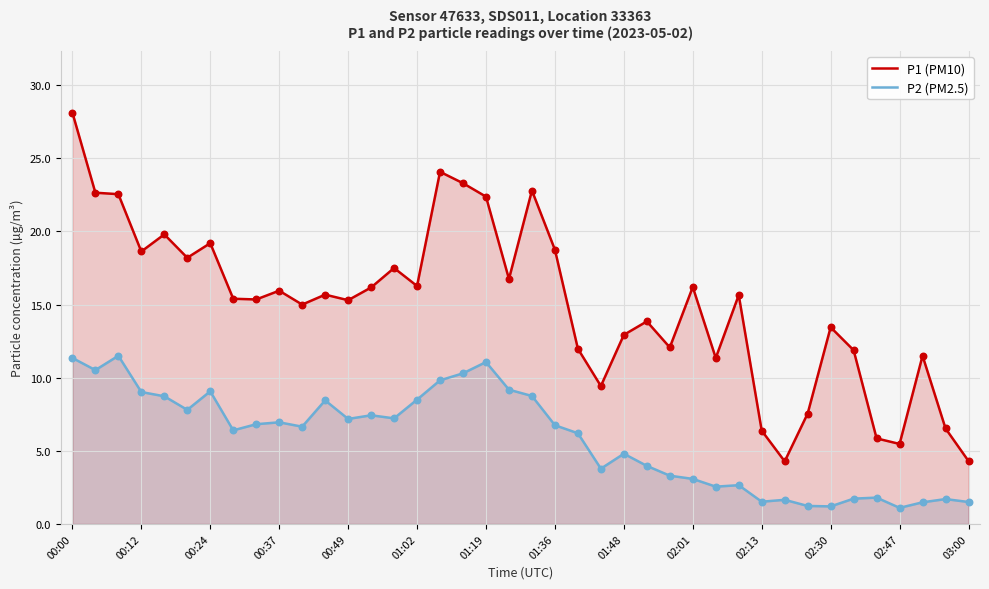

Which series reaches the minimum Y coordinate?

P2 (PM2.5)